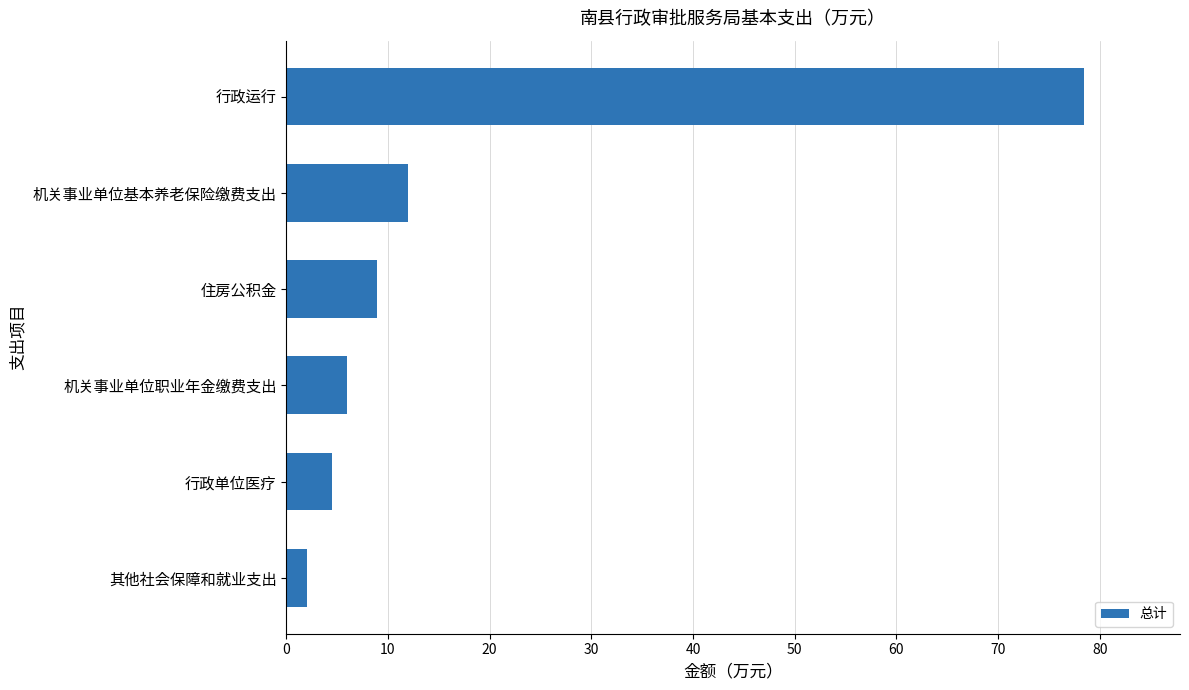

Reading bottom to top, what are all the values shown in this chart?

其他社会保障和就业支出=2.1	行政单位医疗=4.5	机关事业单位职业年金缴费支出=6.0	住房公积金=8.9	机关事业单位基本养老保险缴费支出=12.0	行政运行=78.5